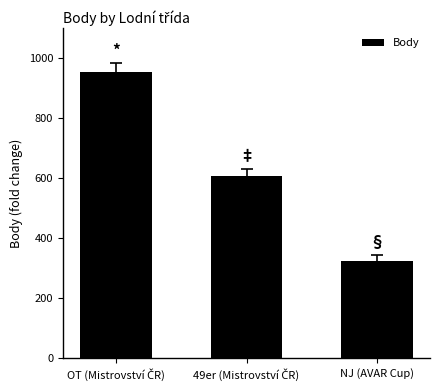

What is the approximate value at NJ (AVAR Cup), to the nearest 50?

300